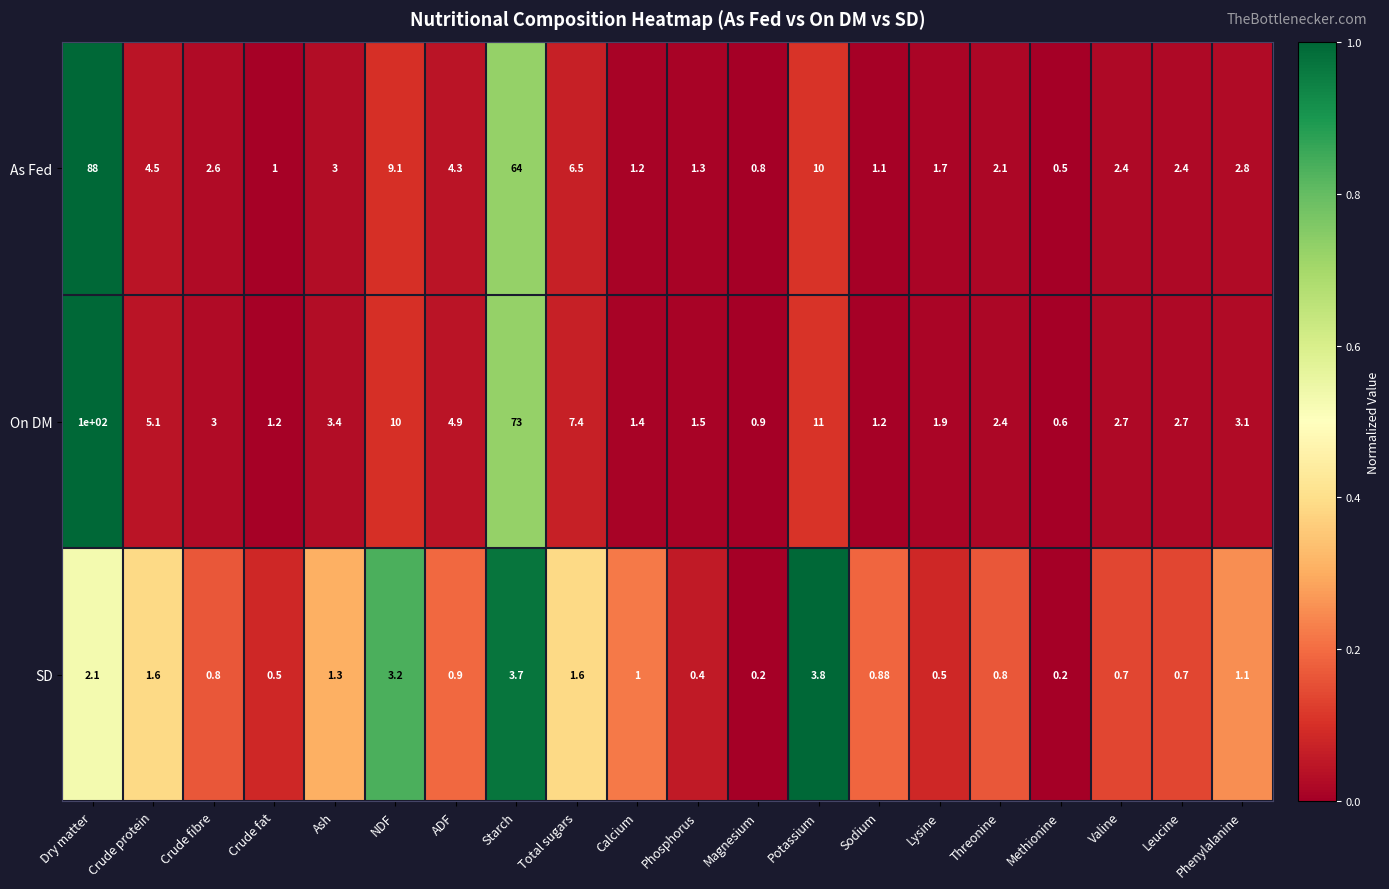

Which series has the largest range (max minus min)?

On DM